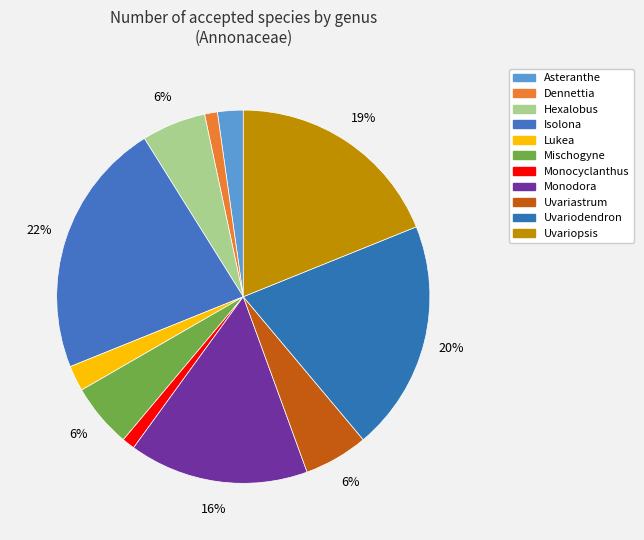

Rank the categories by value from highest to lowest.

Isolona, Uvariodendron, Uvariopsis, Monodora, Hexalobus, Mischogyne, Uvariastrum, Asteranthe, Lukea, Dennettia, Monocyclanthus